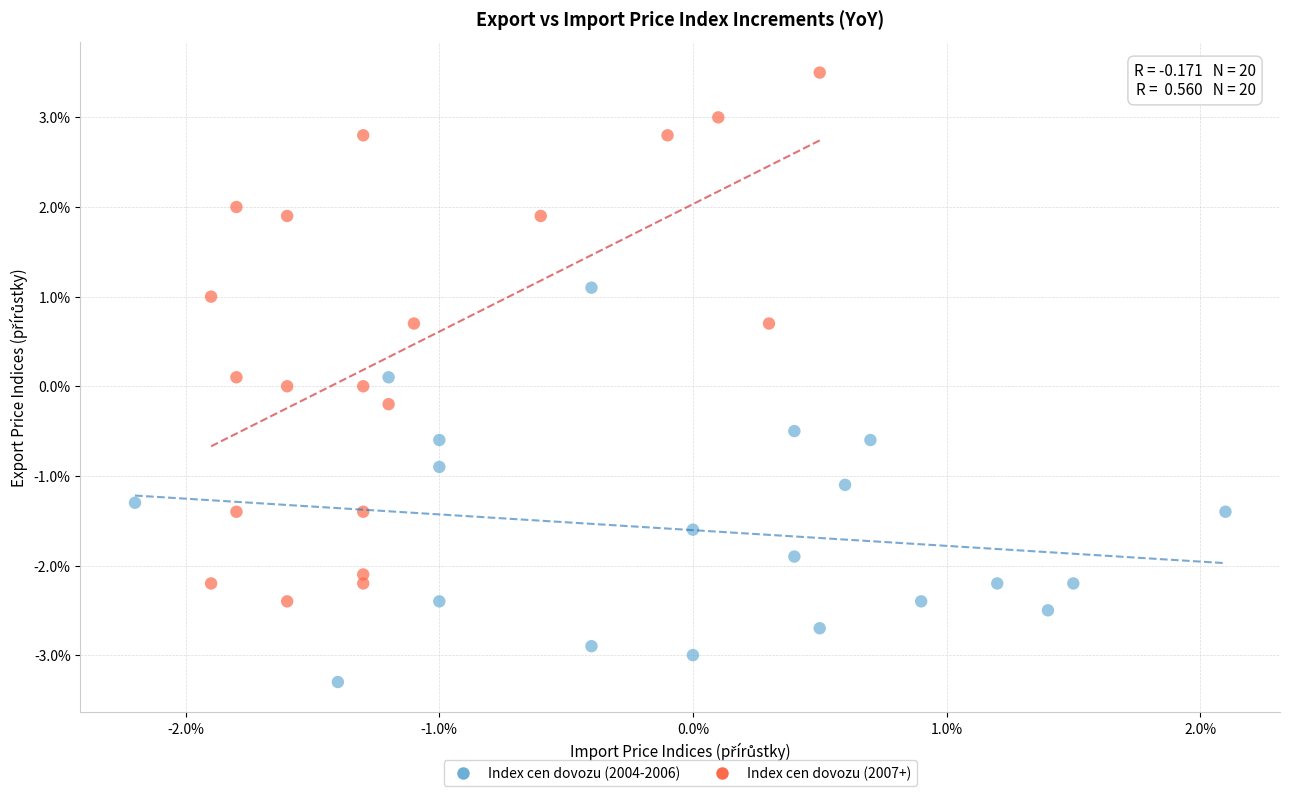

What are all the series names shown in the legend?

Index cen dovozu (2004-2006), Index cen dovozu (2007+)